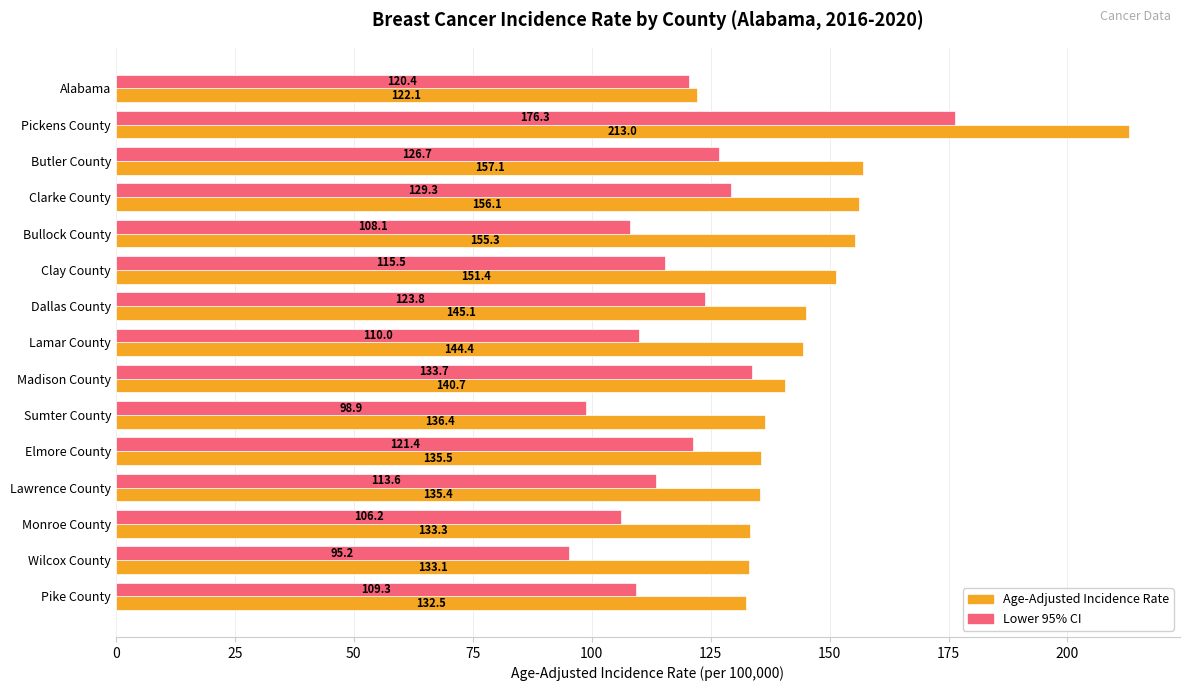

What is the difference between the second highest and second lowest values in the Age-Adjusted Incidence Rate series?

24.6